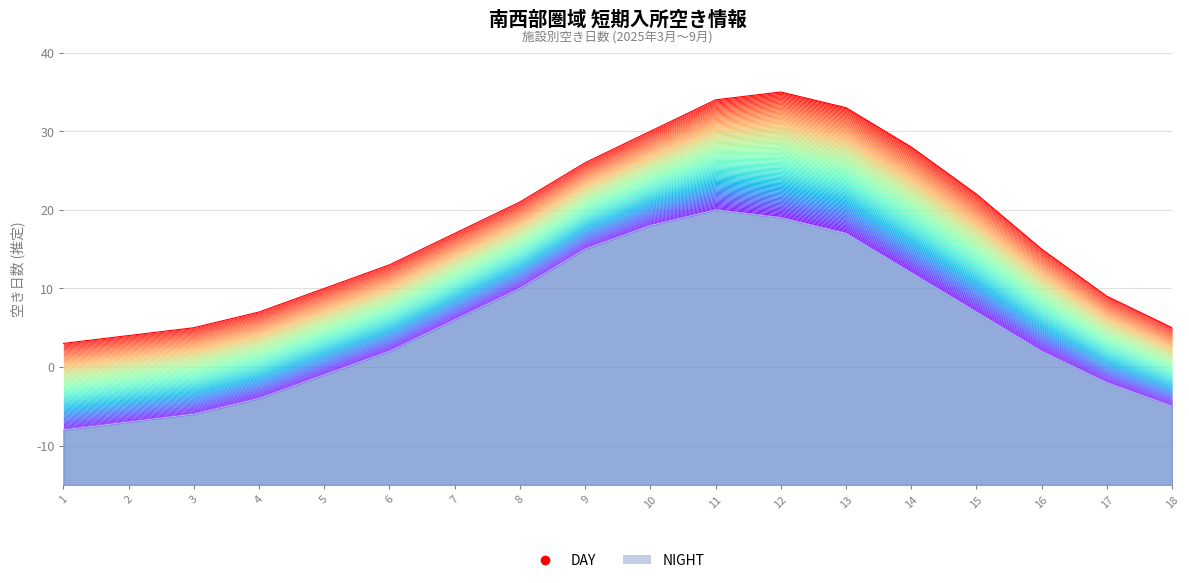

What is the average value?

18